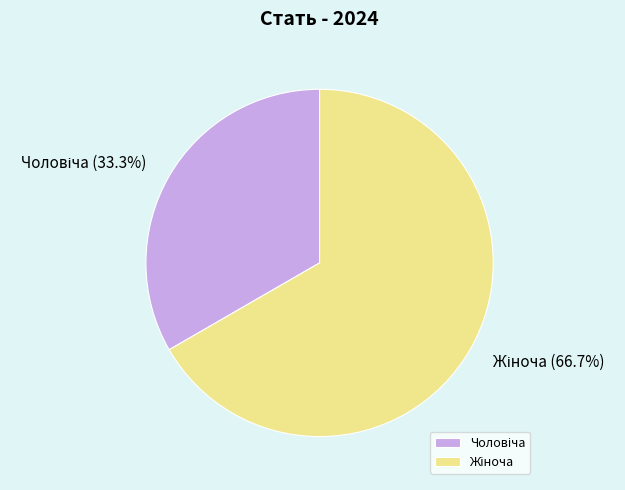

Does any single category account for the majority?

Yes